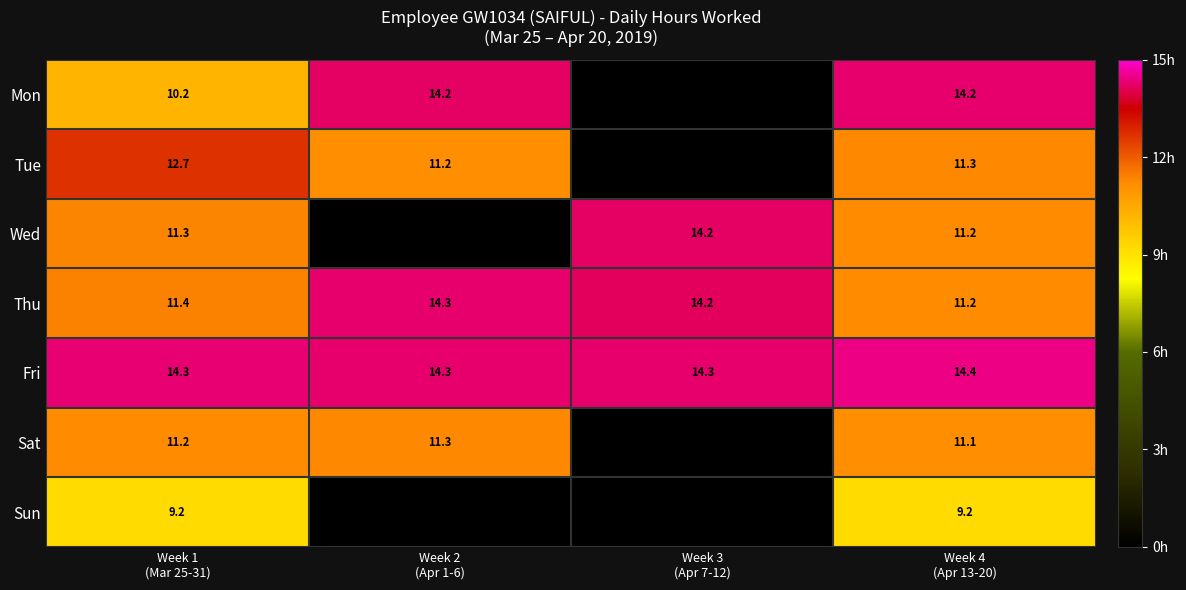

What is the average value of the Wed series?

9.2